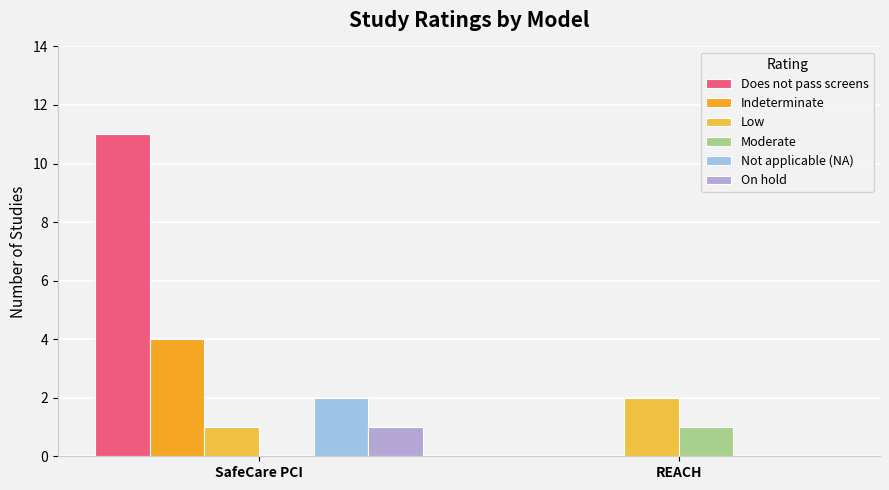

What is the sum of all Does not pass screens values?

11